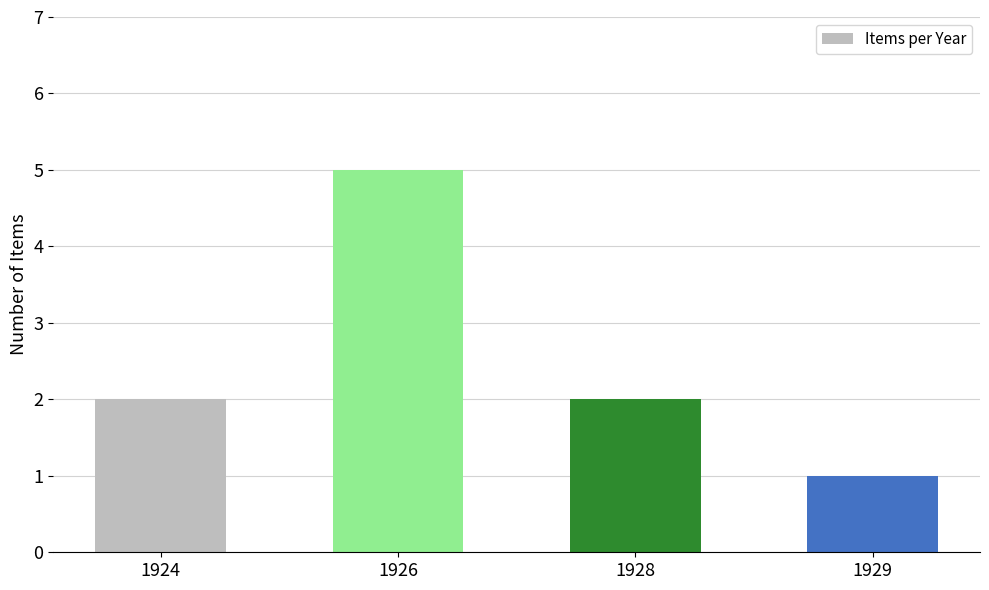

Count the number of data series in this chart.

1